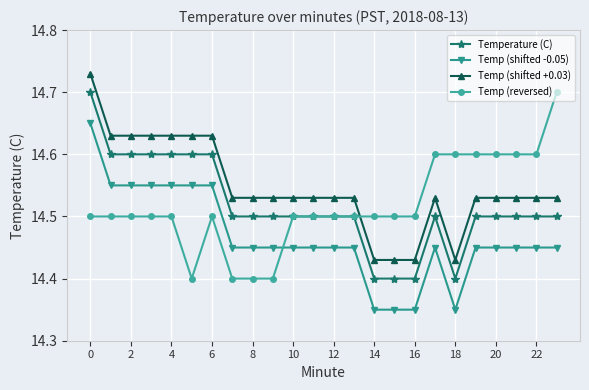

True or false: Temp (shifted -0.05) has more than 0 interior local peaks.

True